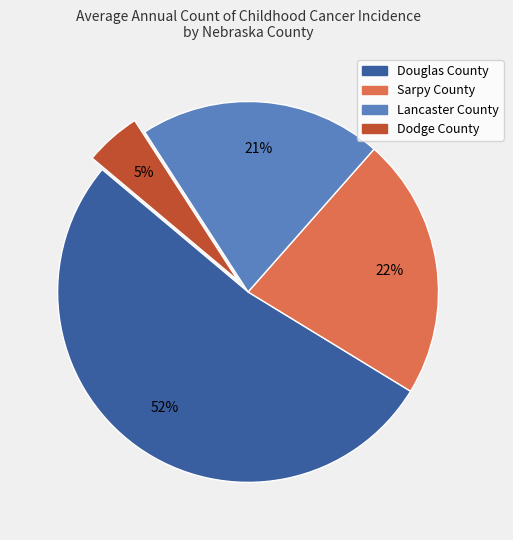

To the nearest percent, what percentage of the pie is Lancaster County?

21%